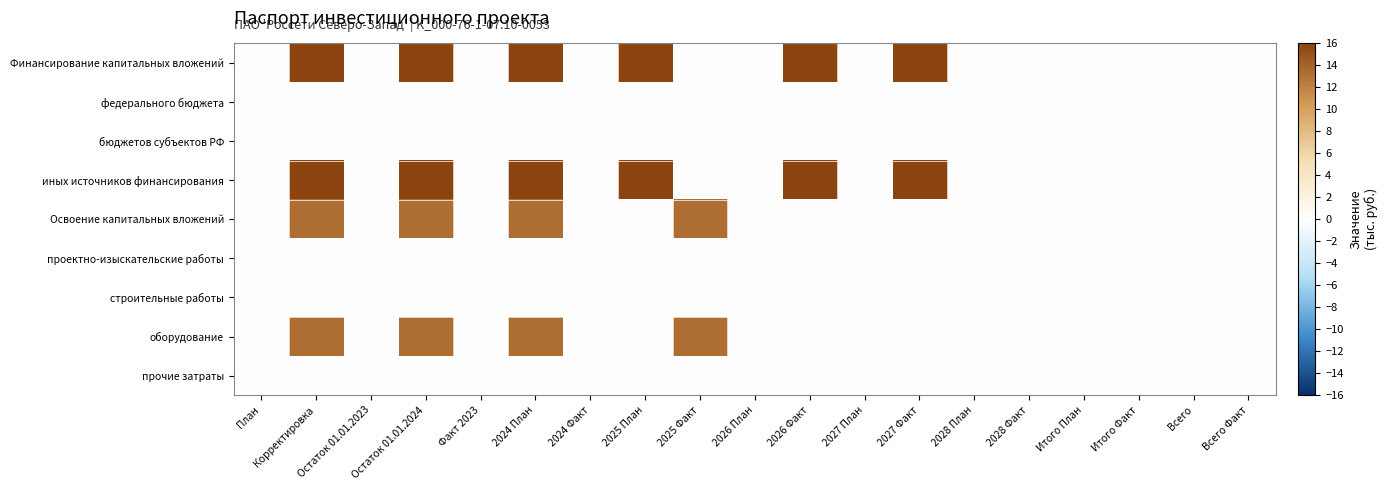

Reading right to left, extract all data points from this chart.

Финансирование капитальных вложений: Всего Факт=0.0	Всего=0.0	Итого Факт=0.0	Итого План=0.0	2028 Факт=0.0	2028 План=0.0	2027 Факт=16.0	2027 План=0.0	2026 Факт=16.0	2026 План=0.0	2025 Факт=0.0	2025 План=16.0	2024 Факт=0.0	2024 План=16.0	Факт 2023=0.0	Остаток 01.01.2024=16.0	Остаток 01.01.2023=0.0	Корректировка=16.0	План=0.0
федерального бюджета: Всего Факт=0.0	Всего=0.0	Итого Факт=0.0	Итого План=0.0	2028 Факт=0.0	2028 План=0.0	2027 Факт=0.0	2027 План=0.0	2026 Факт=0.0	2026 План=0.0	2025 Факт=0.0	2025 План=0.0	2024 Факт=0.0	2024 План=0.0	Факт 2023=0.0	Остаток 01.01.2024=0.0	Остаток 01.01.2023=0.0	Корректировка=0.0	План=0.0
бюджетов субъектов РФ: Всего Факт=0.0	Всего=0.0	Итого Факт=0.0	Итого План=0.0	2028 Факт=0.0	2028 План=0.0	2027 Факт=0.0	2027 План=0.0	2026 Факт=0.0	2026 План=0.0	2025 Факт=0.0	2025 План=0.0	2024 Факт=0.0	2024 План=0.0	Факт 2023=0.0	Остаток 01.01.2024=0.0	Остаток 01.01.2023=0.0	Корректировка=0.0	План=0.0
иных источников финансирования: Всего Факт=0.0	Всего=0.0	Итого Факт=0.0	Итого План=0.0	2028 Факт=0.0	2028 План=0.0	2027 Факт=16.0	2027 План=0.0	2026 Факт=16.0	2026 План=0.0	2025 Факт=0.0	2025 План=16.0	2024 Факт=0.0	2024 План=16.0	Факт 2023=0.0	Остаток 01.01.2024=16.0	Остаток 01.01.2023=0.0	Корректировка=16.0	План=0.0
Освоение капитальных вложений: Всего Факт=0.0	Всего=0.0	Итого Факт=0.0	Итого План=0.0	2028 Факт=0.0	2028 План=0.0	2027 Факт=0.0	2027 План=0.0	2026 Факт=0.0	2026 План=0.0	2025 Факт=13.3	2025 План=0.0	2024 Факт=0.0	2024 План=13.3	Факт 2023=0.0	Остаток 01.01.2024=13.3	Остаток 01.01.2023=0.0	Корректировка=13.3	План=0.0
проектно-изыскательские работы: Всего Факт=0.0	Всего=0.0	Итого Факт=0.0	Итого План=0.0	2028 Факт=0.0	2028 План=0.0	2027 Факт=0.0	2027 План=0.0	2026 Факт=0.0	2026 План=0.0	2025 Факт=0.0	2025 План=0.0	2024 Факт=0.0	2024 План=0.0	Факт 2023=0.0	Остаток 01.01.2024=0.0	Остаток 01.01.2023=0.0	Корректировка=0.0	План=0.0
строительные работы: Всего Факт=0.0	Всего=0.0	Итого Факт=0.0	Итого План=0.0	2028 Факт=0.0	2028 План=0.0	2027 Факт=0.0	2027 План=0.0	2026 Факт=0.0	2026 План=0.0	2025 Факт=0.0	2025 План=0.0	2024 Факт=0.0	2024 План=0.0	Факт 2023=0.0	Остаток 01.01.2024=0.0	Остаток 01.01.2023=0.0	Корректировка=0.0	План=0.0
оборудование: Всего Факт=0.0	Всего=0.0	Итого Факт=0.0	Итого План=0.0	2028 Факт=0.0	2028 План=0.0	2027 Факт=0.0	2027 План=0.0	2026 Факт=0.0	2026 План=0.0	2025 Факт=13.3	2025 План=0.0	2024 Факт=0.0	2024 План=13.3	Факт 2023=0.0	Остаток 01.01.2024=13.3	Остаток 01.01.2023=0.0	Корректировка=13.3	План=0.0
прочие затраты: Всего Факт=0.0	Всего=0.0	Итого Факт=0.0	Итого План=0.0	2028 Факт=0.0	2028 План=0.0	2027 Факт=0.0	2027 План=0.0	2026 Факт=0.0	2026 План=0.0	2025 Факт=0.0	2025 План=0.0	2024 Факт=0.0	2024 План=0.0	Факт 2023=0.0	Остаток 01.01.2024=0.0	Остаток 01.01.2023=0.0	Корректировка=0.0	План=0.0